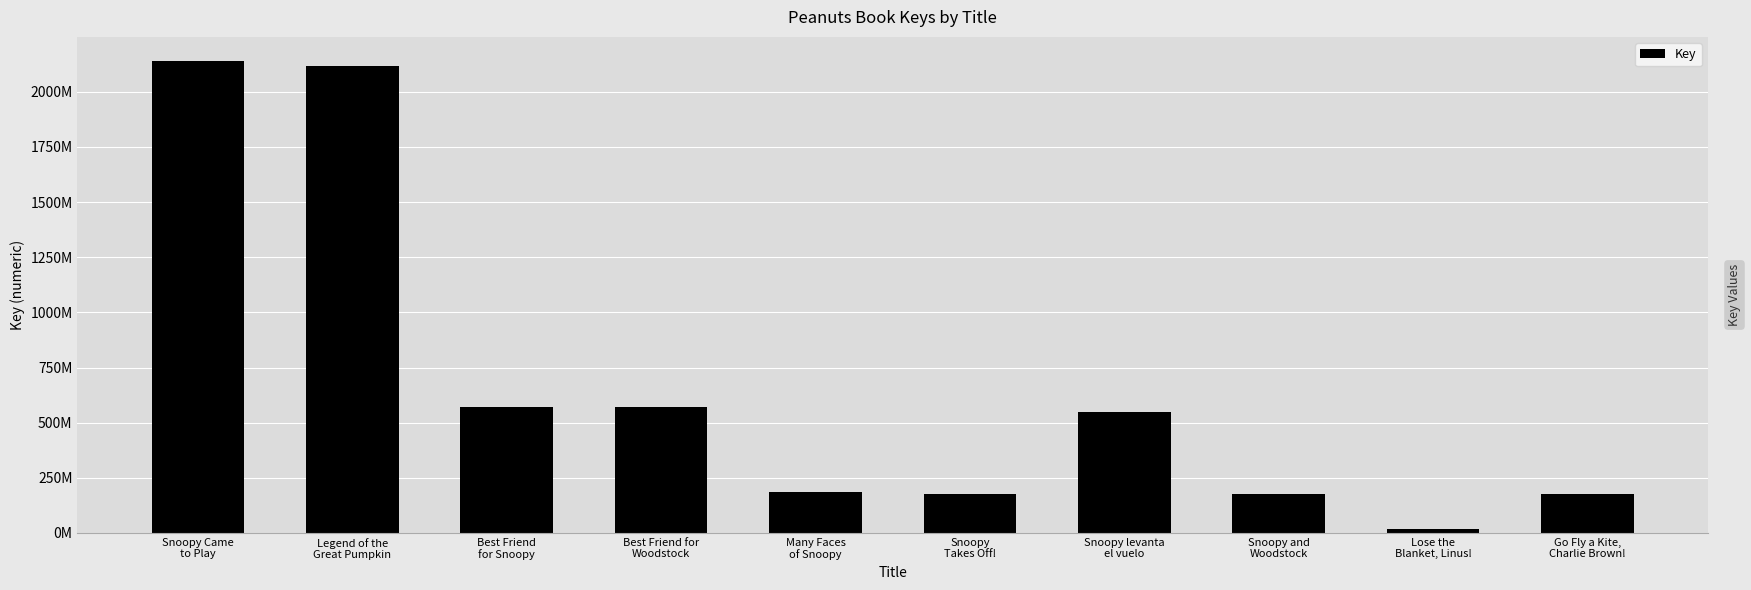

Does the chart contain any negative values?

No